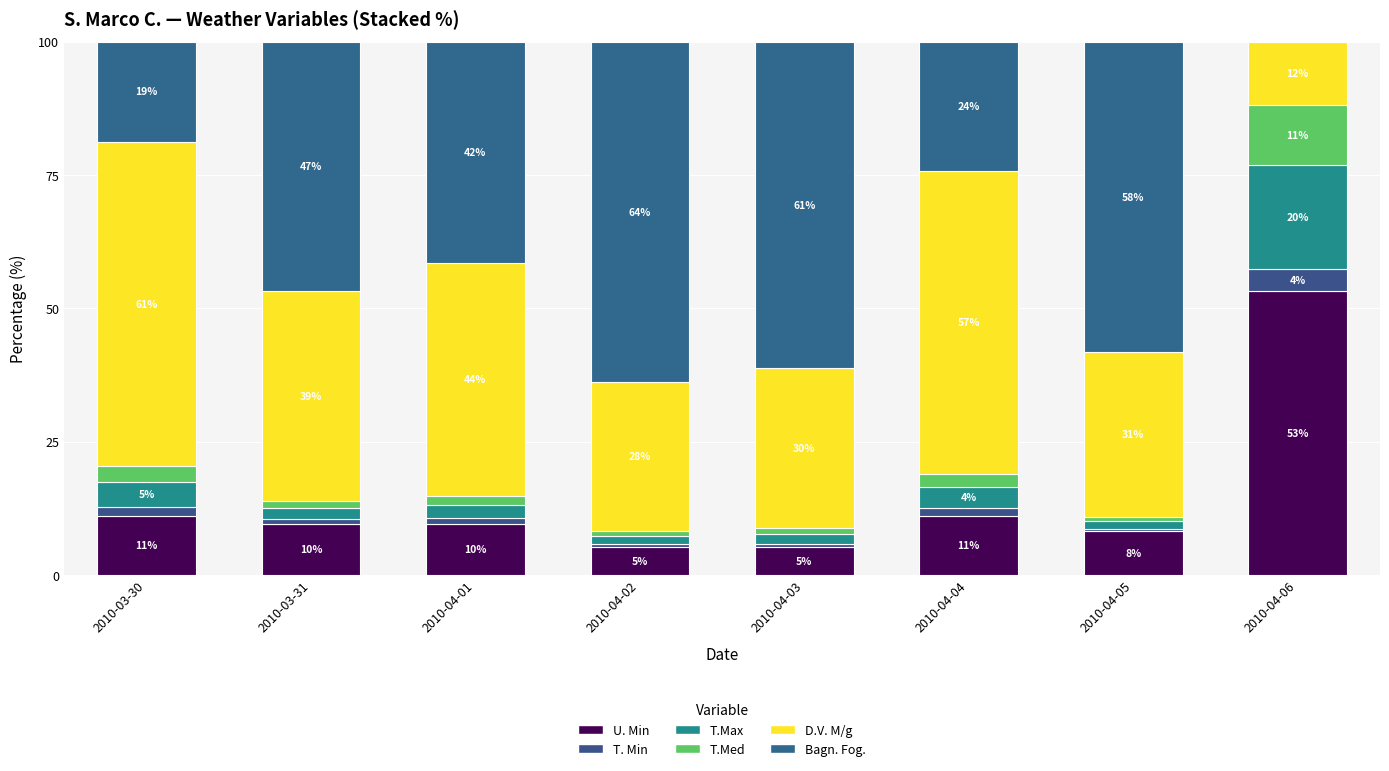

What is the label of the 7th bar from the left?

2010-04-05